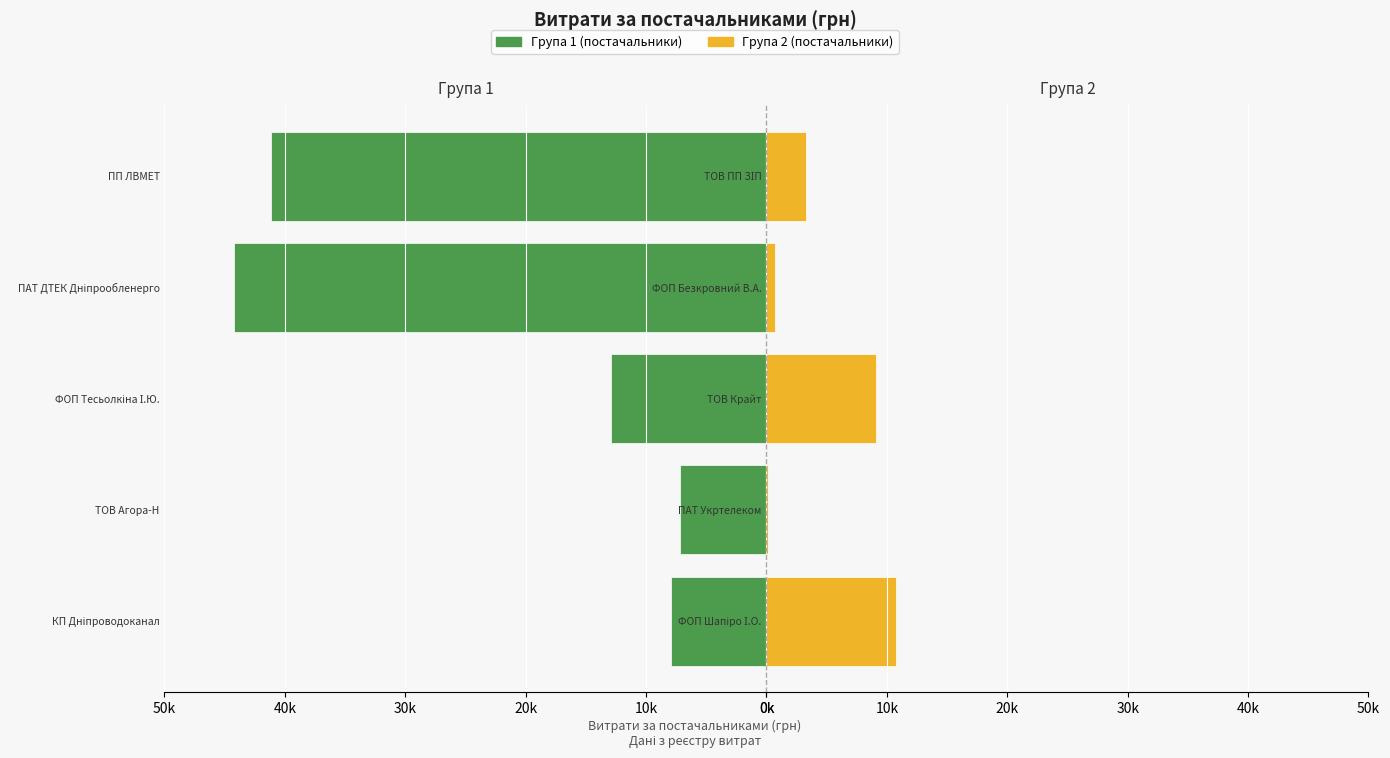

Between 20k and 10k, which series saw the biggest shift?

Група 1 (постачальники)